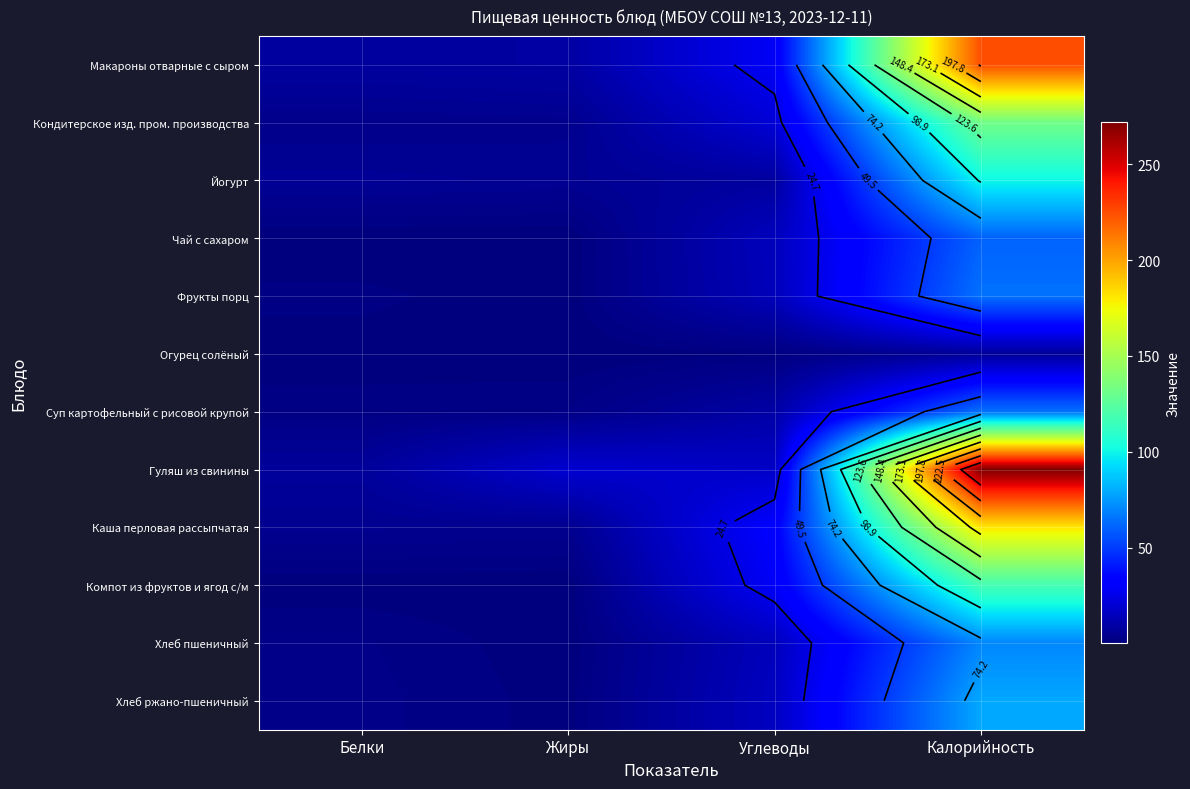

Which series changed the most between Белки and Жиры?

Гуляш из свинины